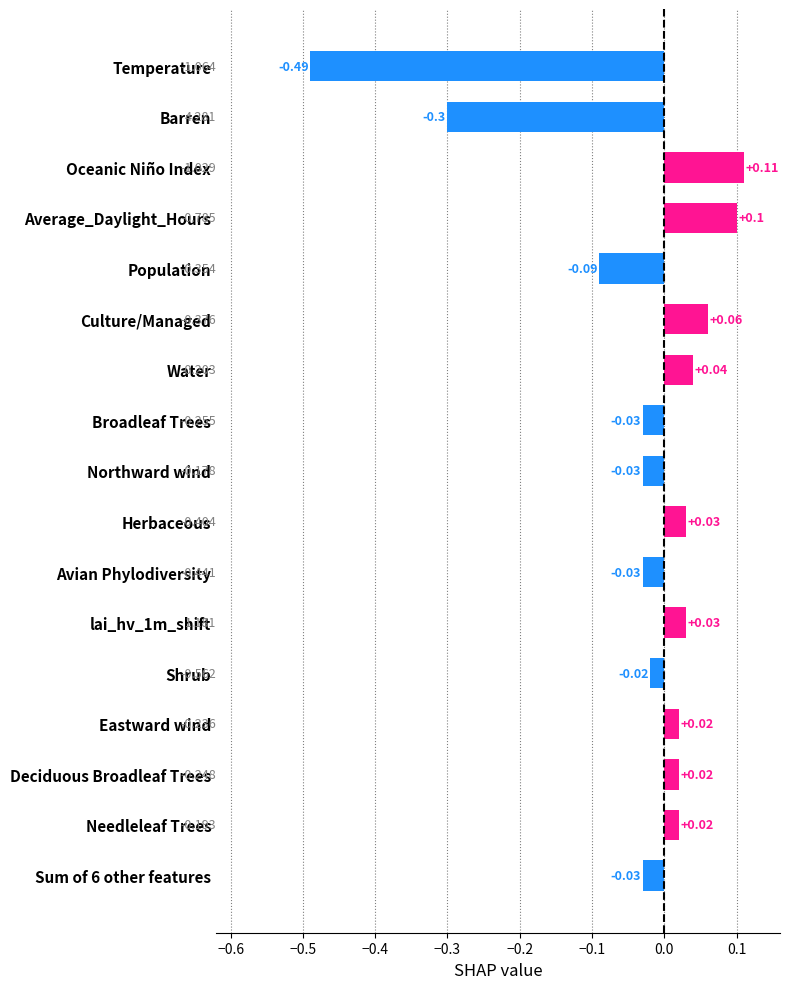

At which category does the chart reach its minimum across all series?

Temperature